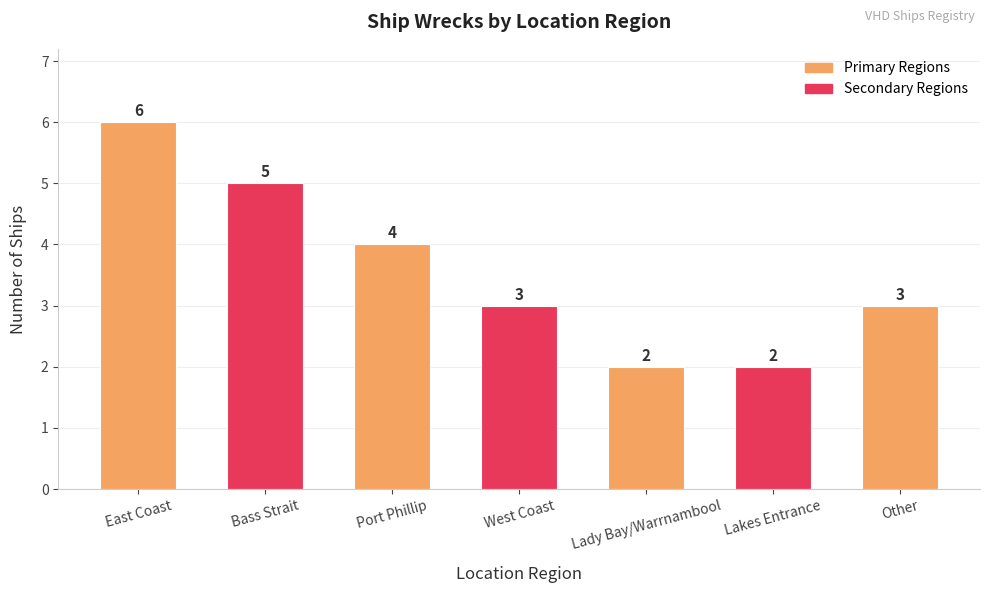

The value at Bass Strait is 2. True or false?

False